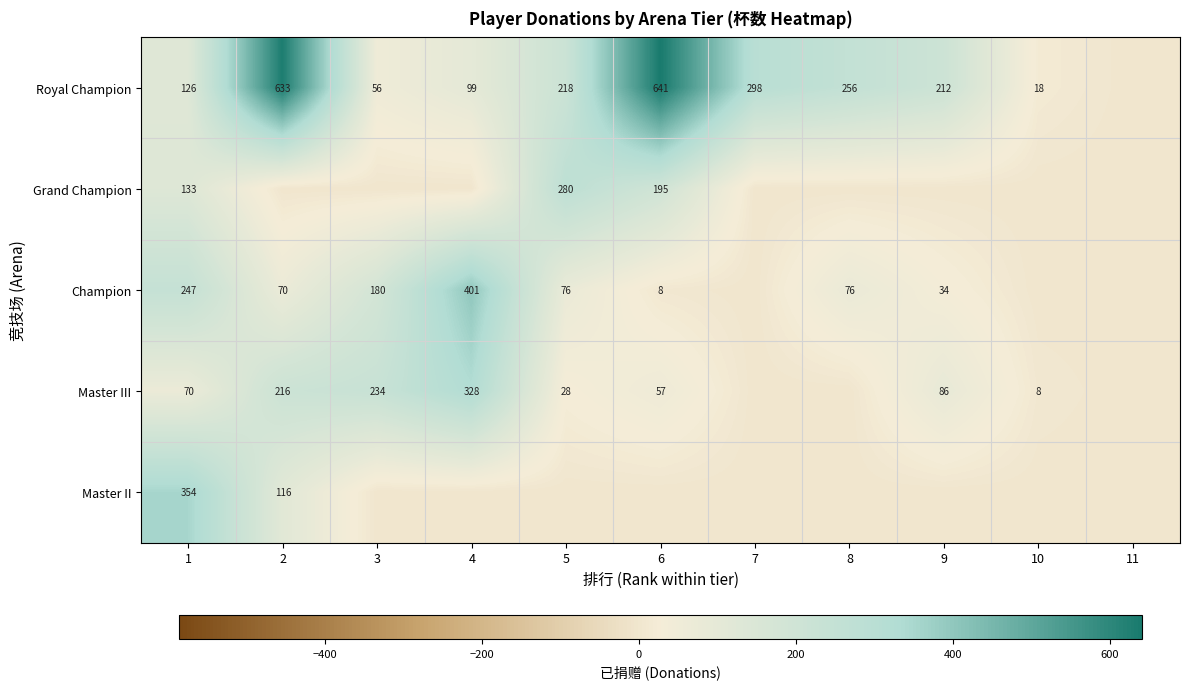

What is the difference between the Royal Champion values at 9 and 5?

6